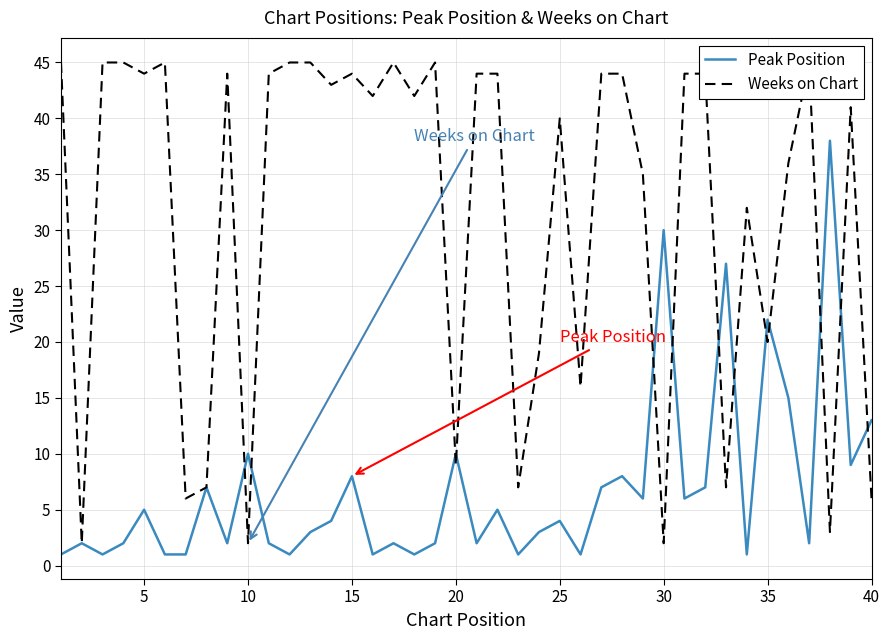

Does the chart display data point markers on the line(s)?

No